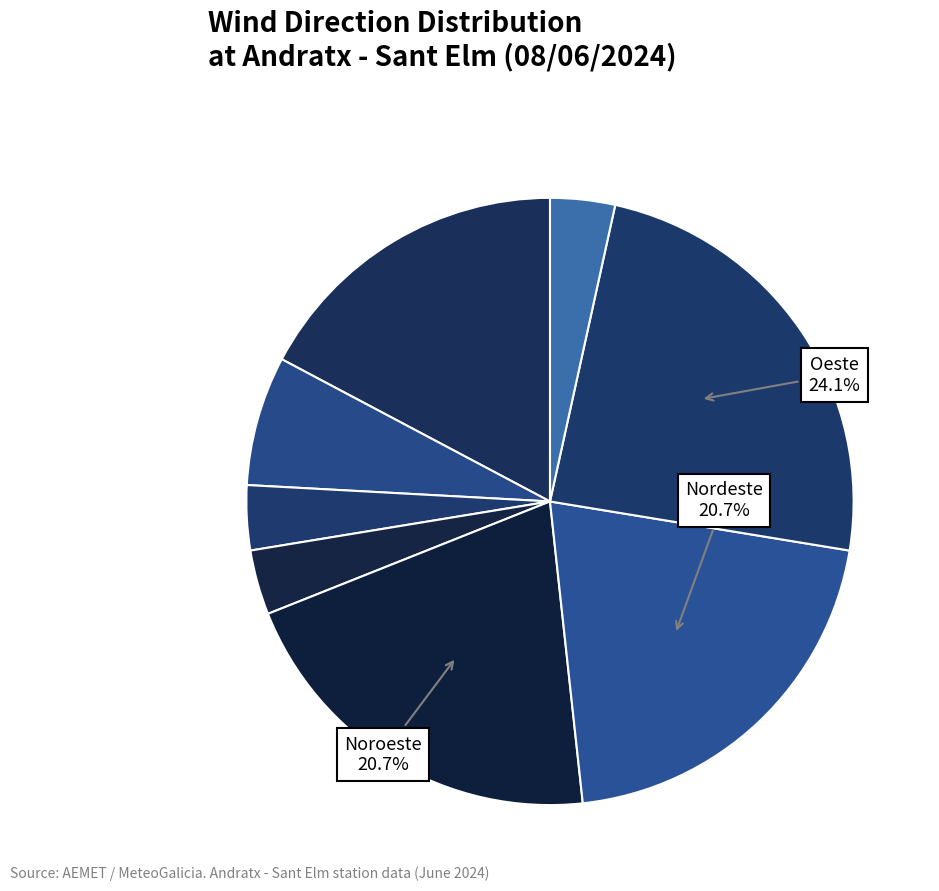

How many slices are in this pie chart?

8